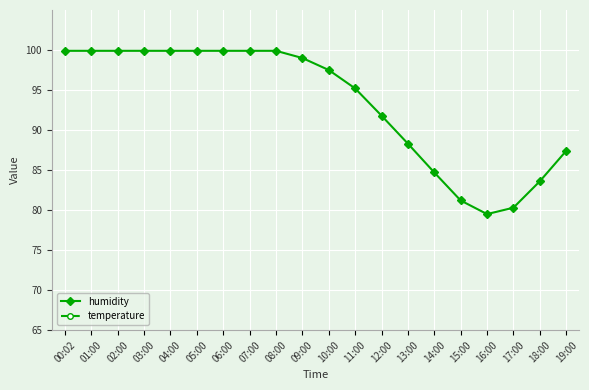

What is the label of the 14th point from the right?

06:00